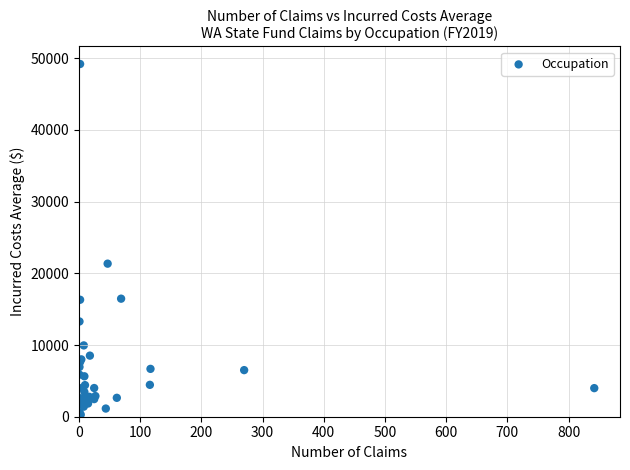

What Y value in the scatter plot is closest to 24700?

21351